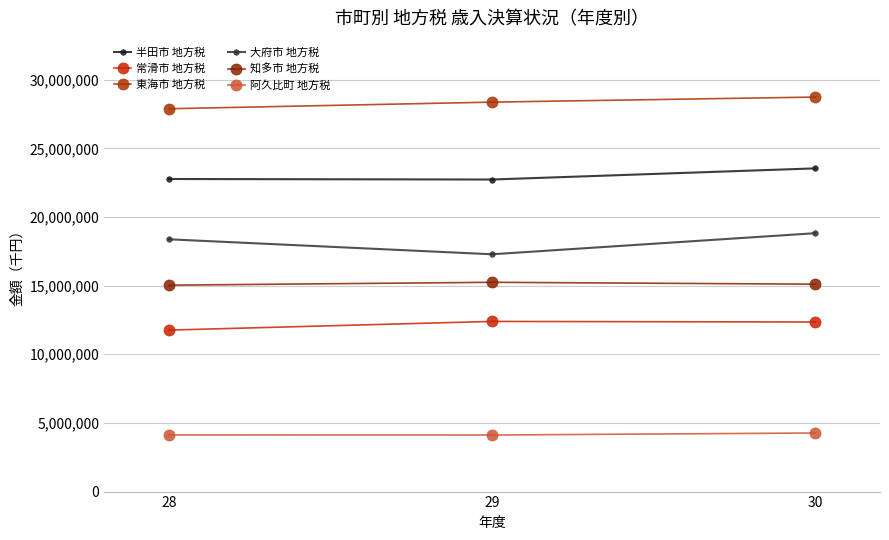

Is it true that 常滑市 地方税 equals 6734092 at 30?

False